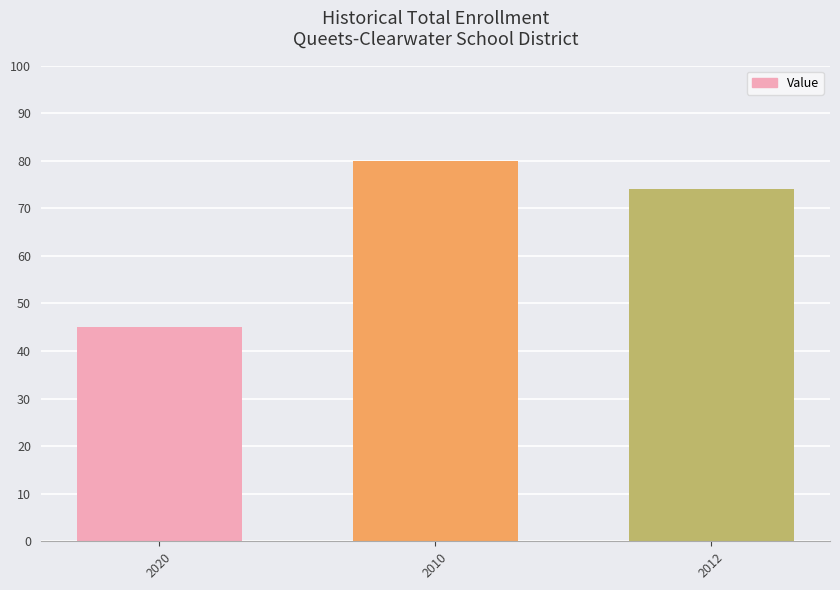

Is it true that the value at 2012 is 74?

True